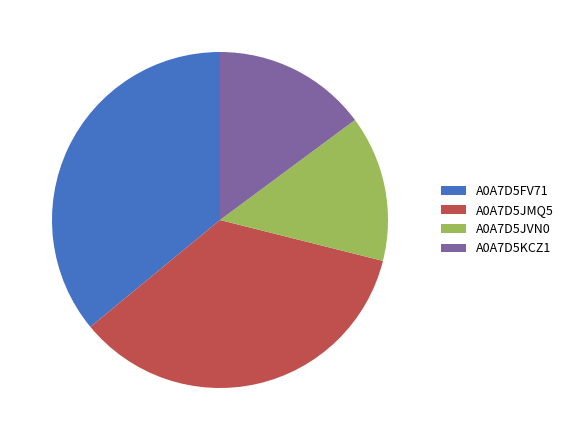

Rank the categories by value from highest to lowest.

A0A7D5FV71, A0A7D5JMQ5, A0A7D5KCZ1, A0A7D5JVN0